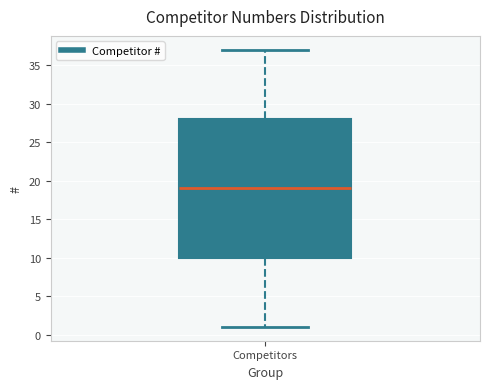

Read this box plot against the y-axis: the position of the median line, the range covered by the box, and the ends of both whiskers. The values are not printed on the chart, so give them approximately, as read against the axis.

median 19, box 10 to 28, whiskers 1 to 37